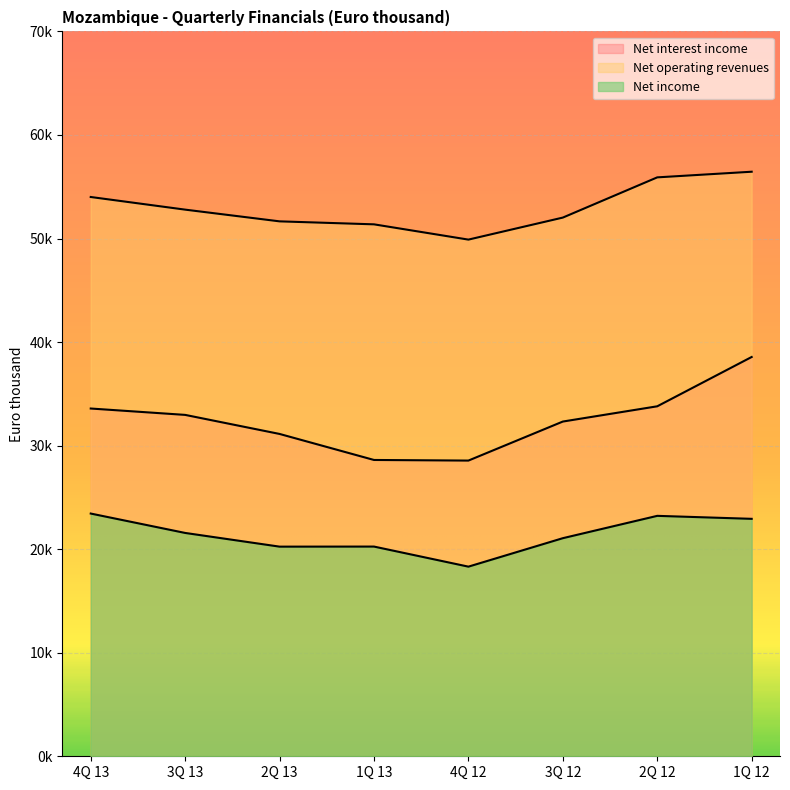

What is the greatest value displayed?

56449